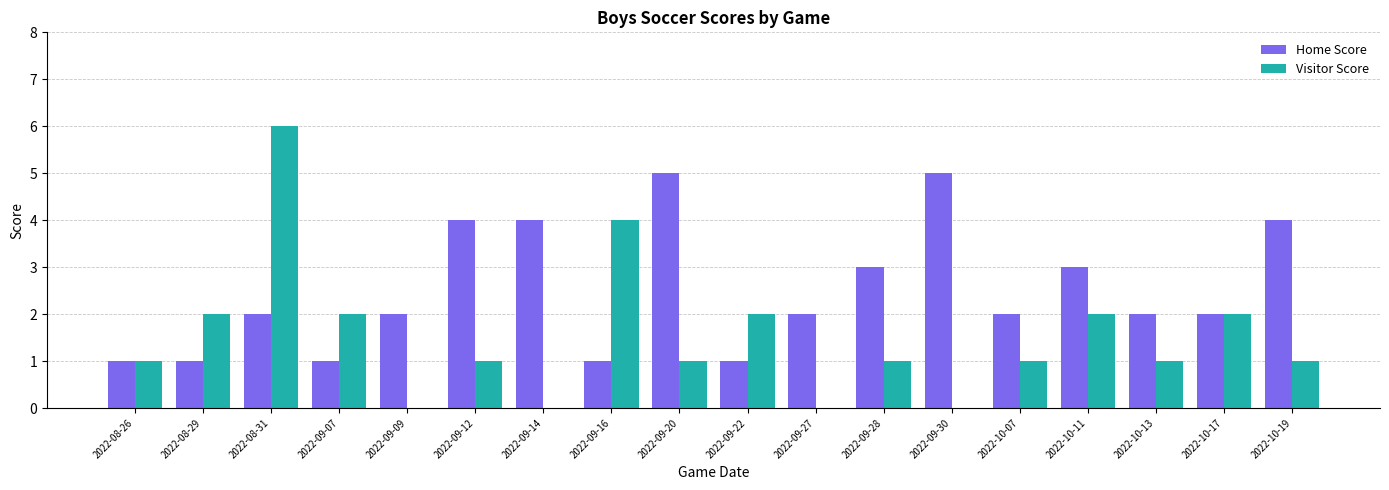

What is the total value across all series at 2022-09-07?

3